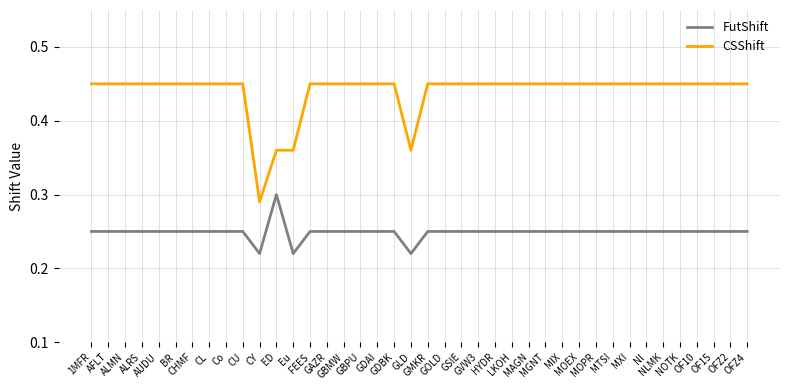

The value of CSShift at NLMK is 0.7. True or false?

False